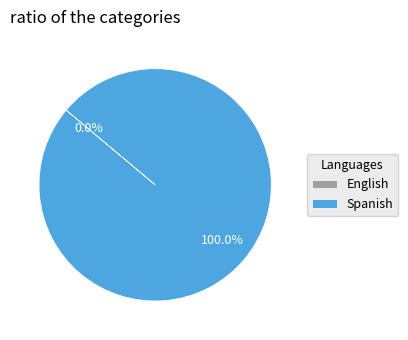

Rank the categories by value from highest to lowest.

Spanish, English